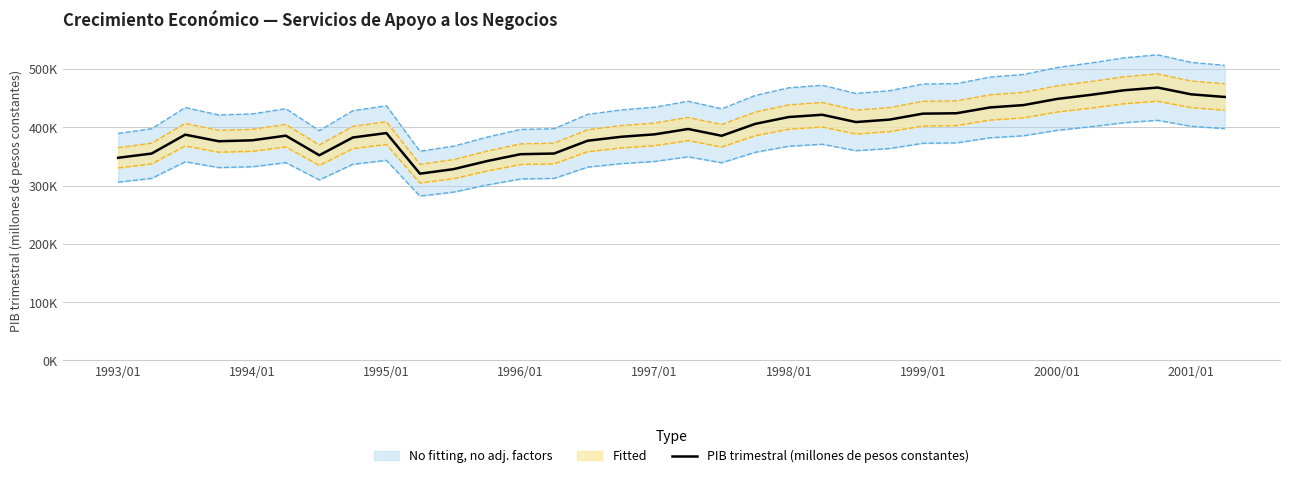

What is the minimum value shown in the chart?

320357.6